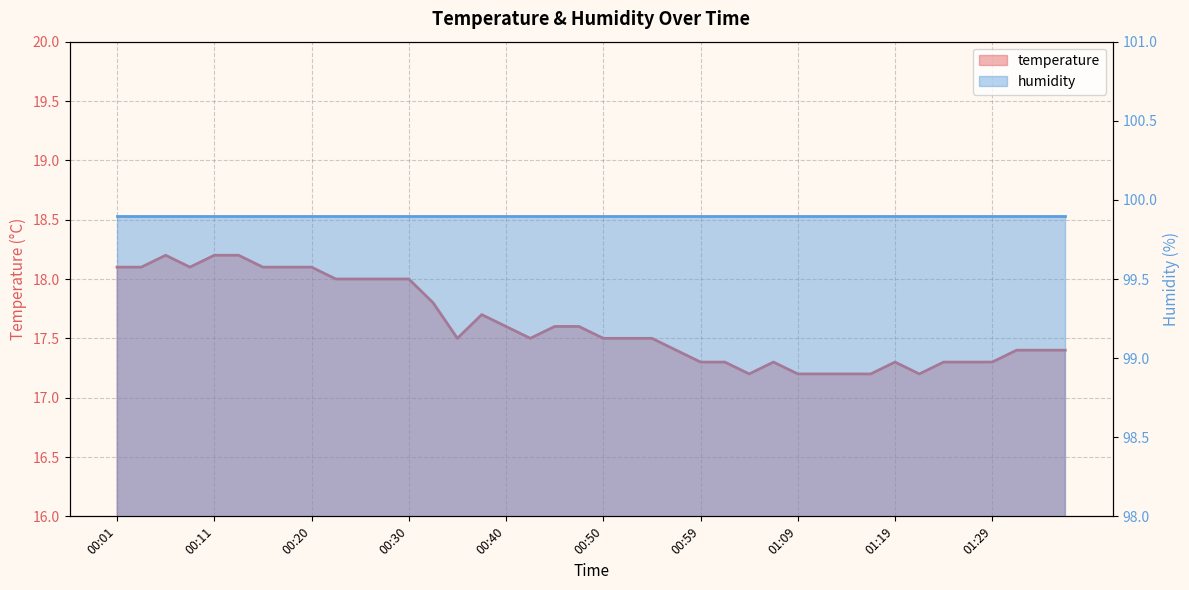

At which label is the value closest to 17?

01:04